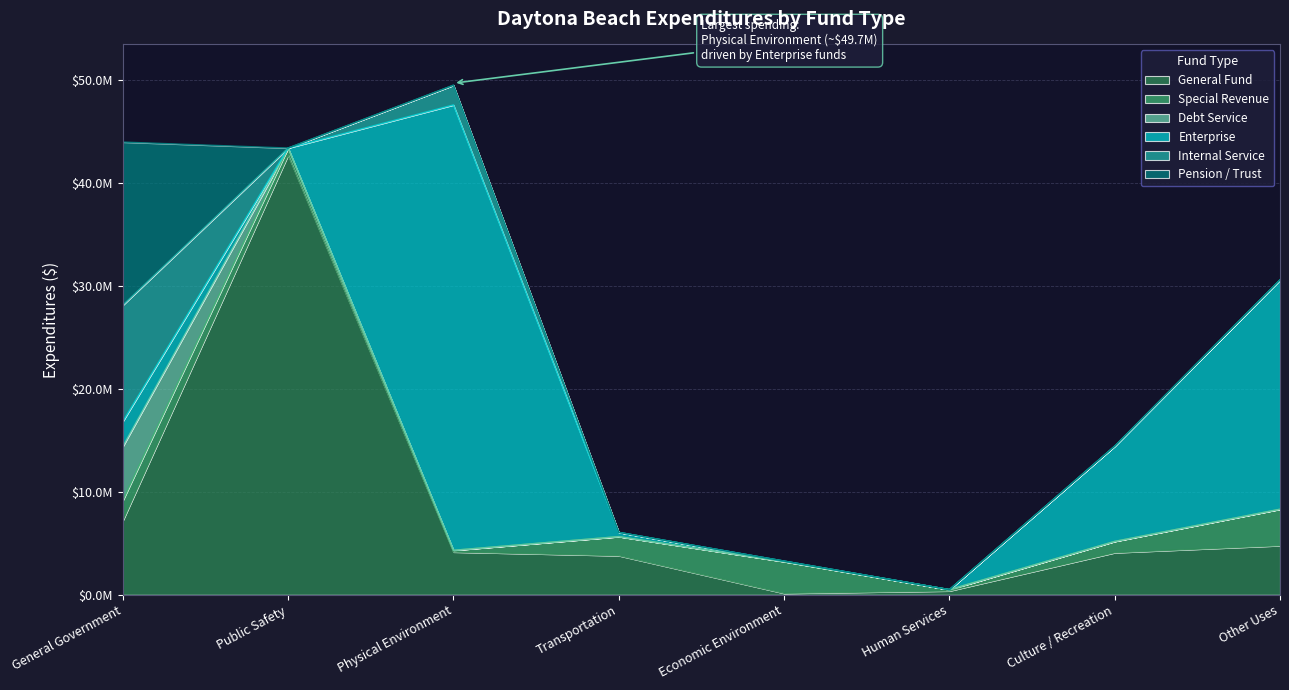

What is the difference between the highest and lowest values at Physical Environment?

43250834